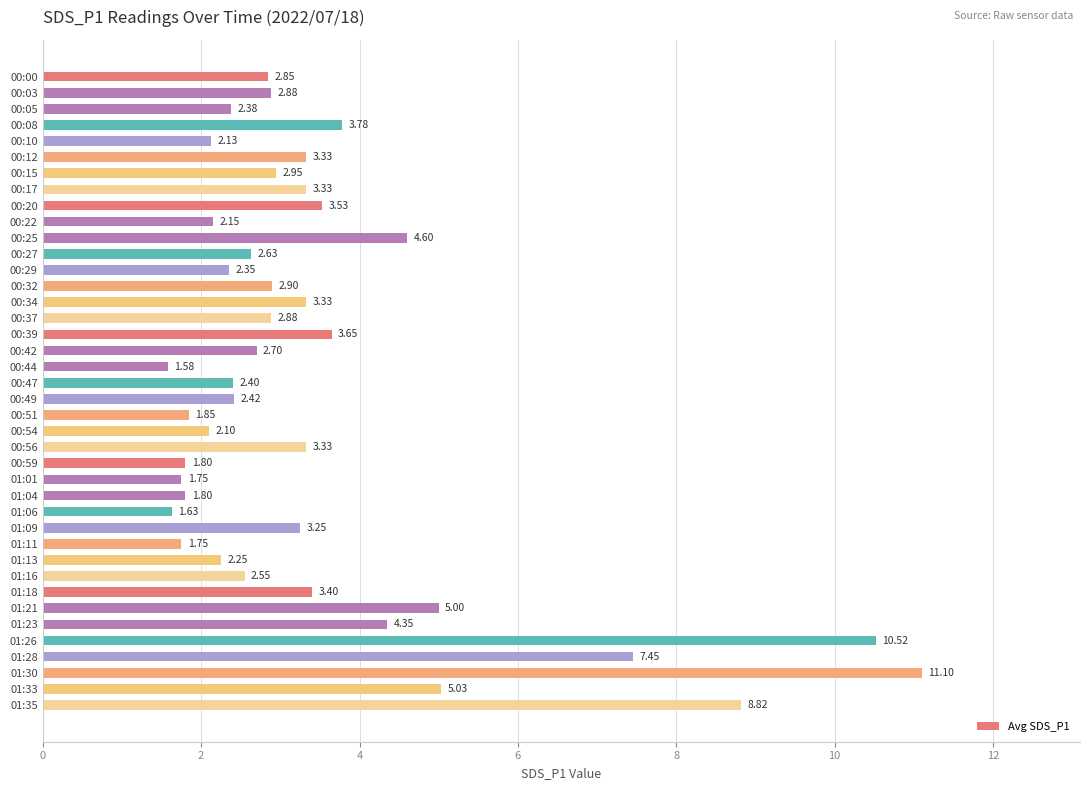

Approximately how many times larger is the value at 00:39 compared to 00:08?

1.0